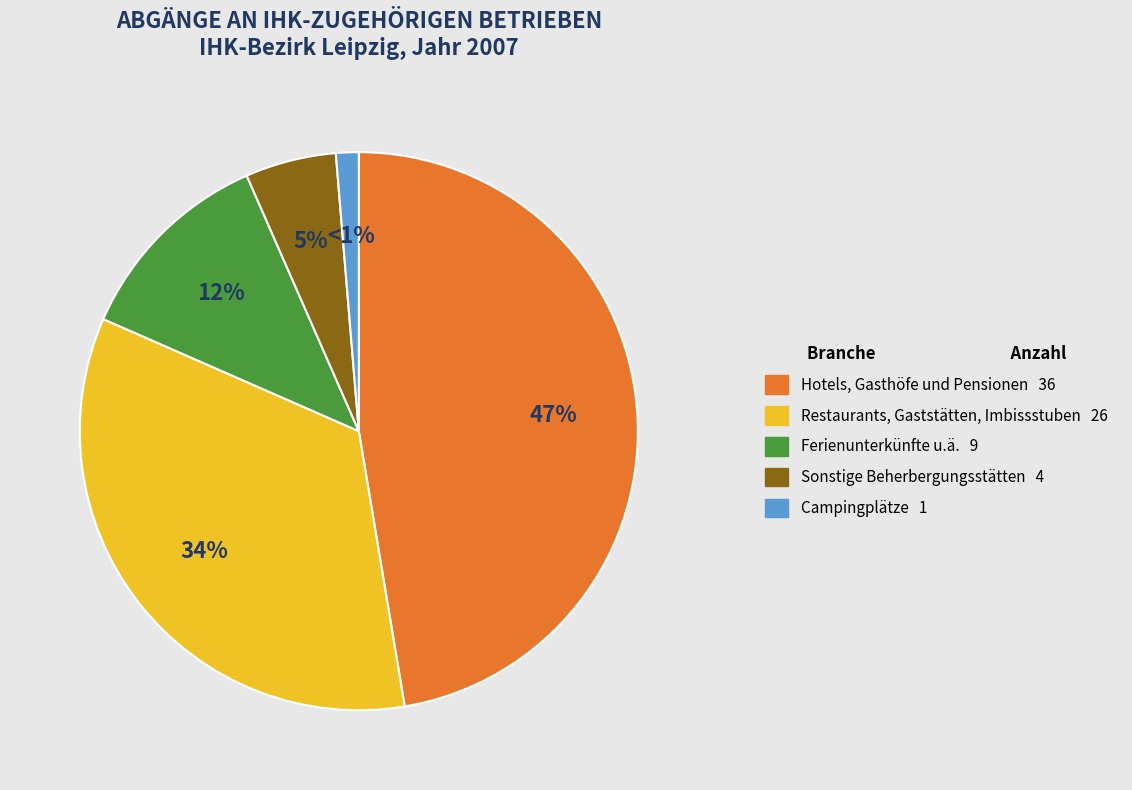

Which has a higher value, Campingplätze or Restaurants, Gaststätten, Imbissstuben?

Restaurants, Gaststätten, Imbissstuben